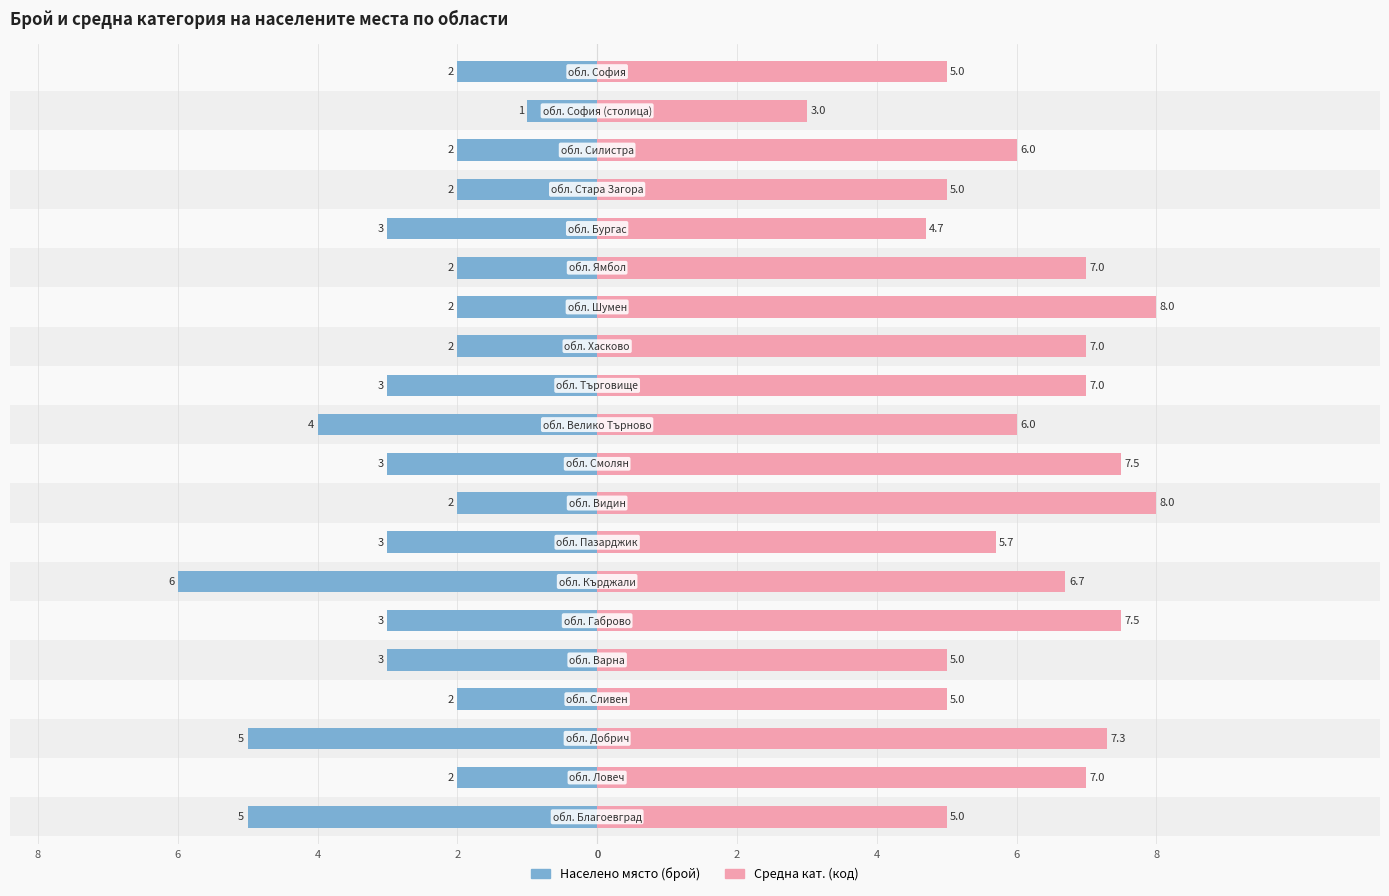

Is it true that Средна кат. (код) equals 12.7 at 4?

False